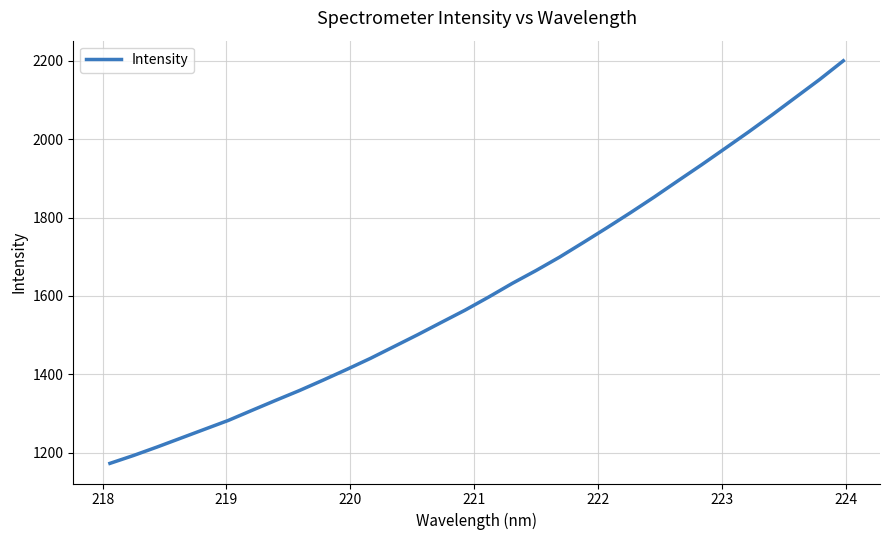

True or false: there are more than 1 points higher than both neighbors.

False